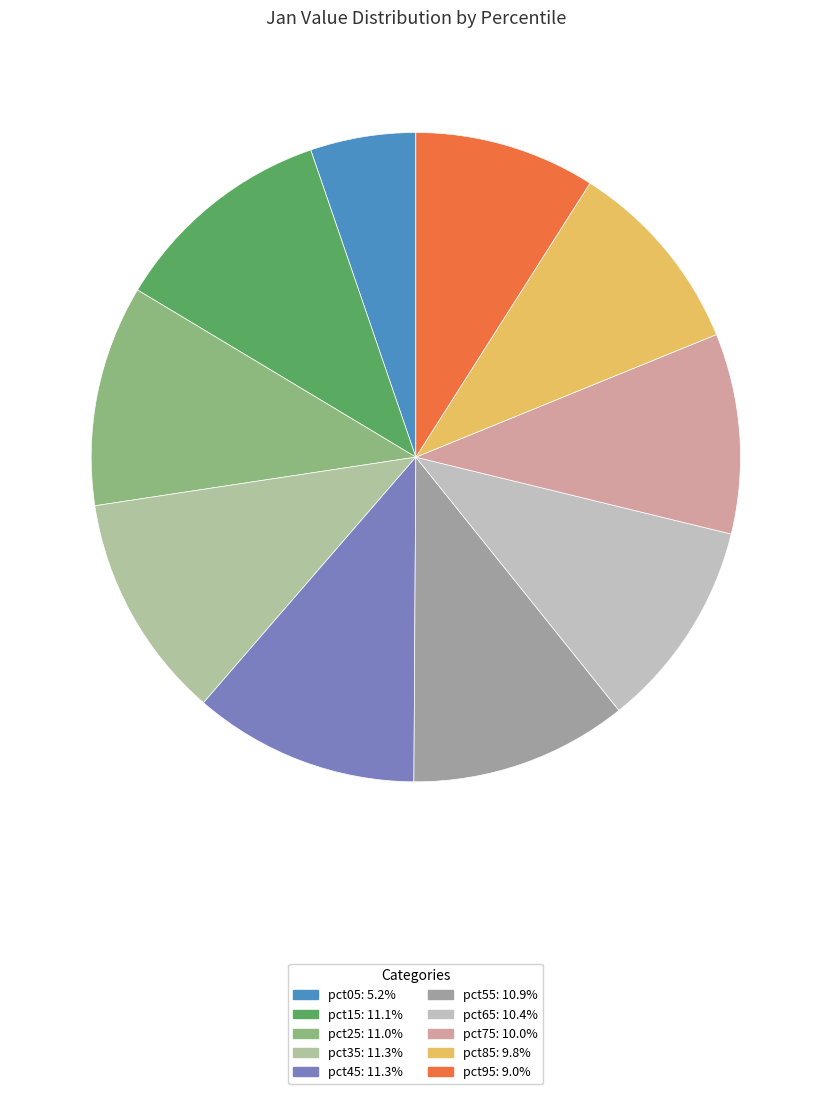

How many segments does this pie chart have?

10